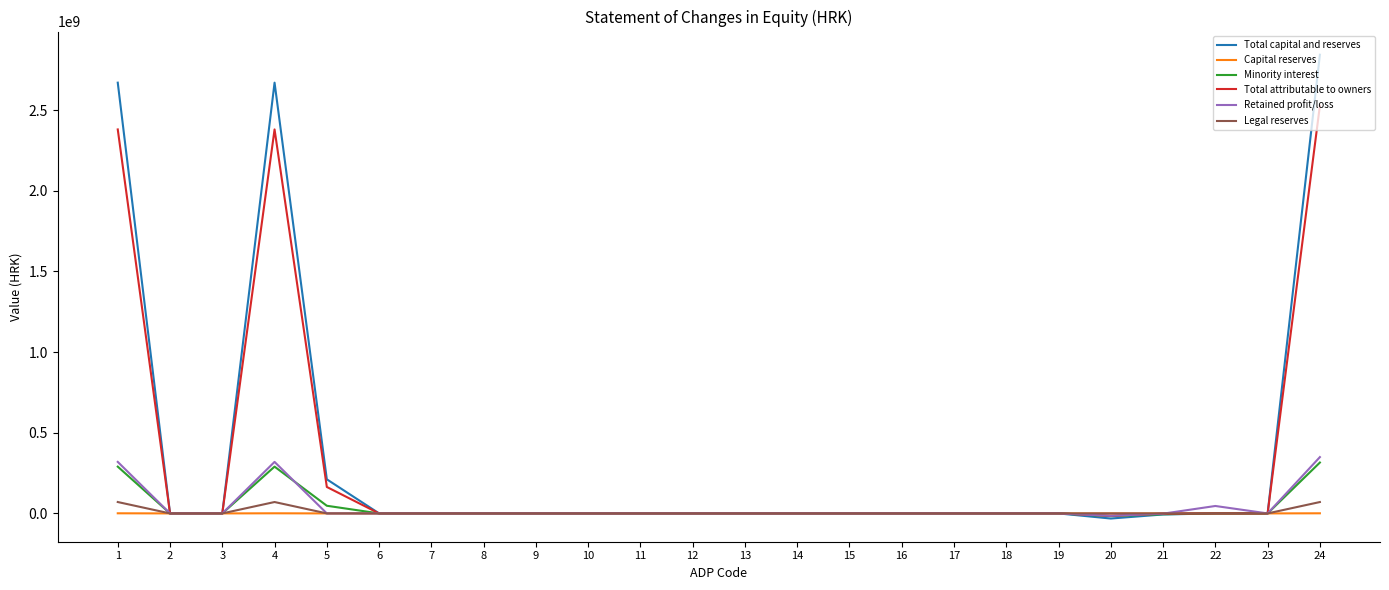

What is the difference between the maximum and minimum values in the Capital reserves series?

719579